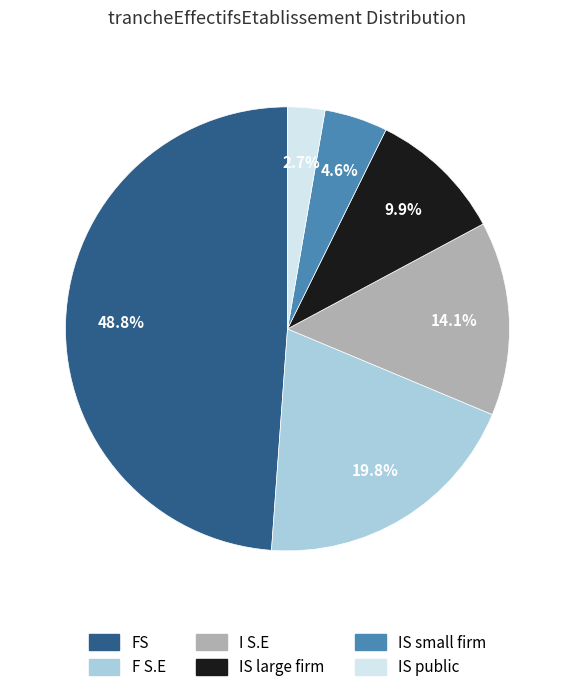

Does any single category account for the majority?

No